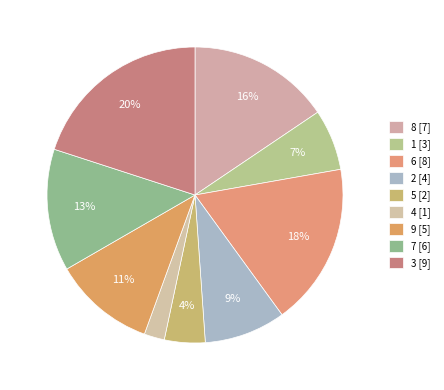

How many slices are in this pie chart?

9